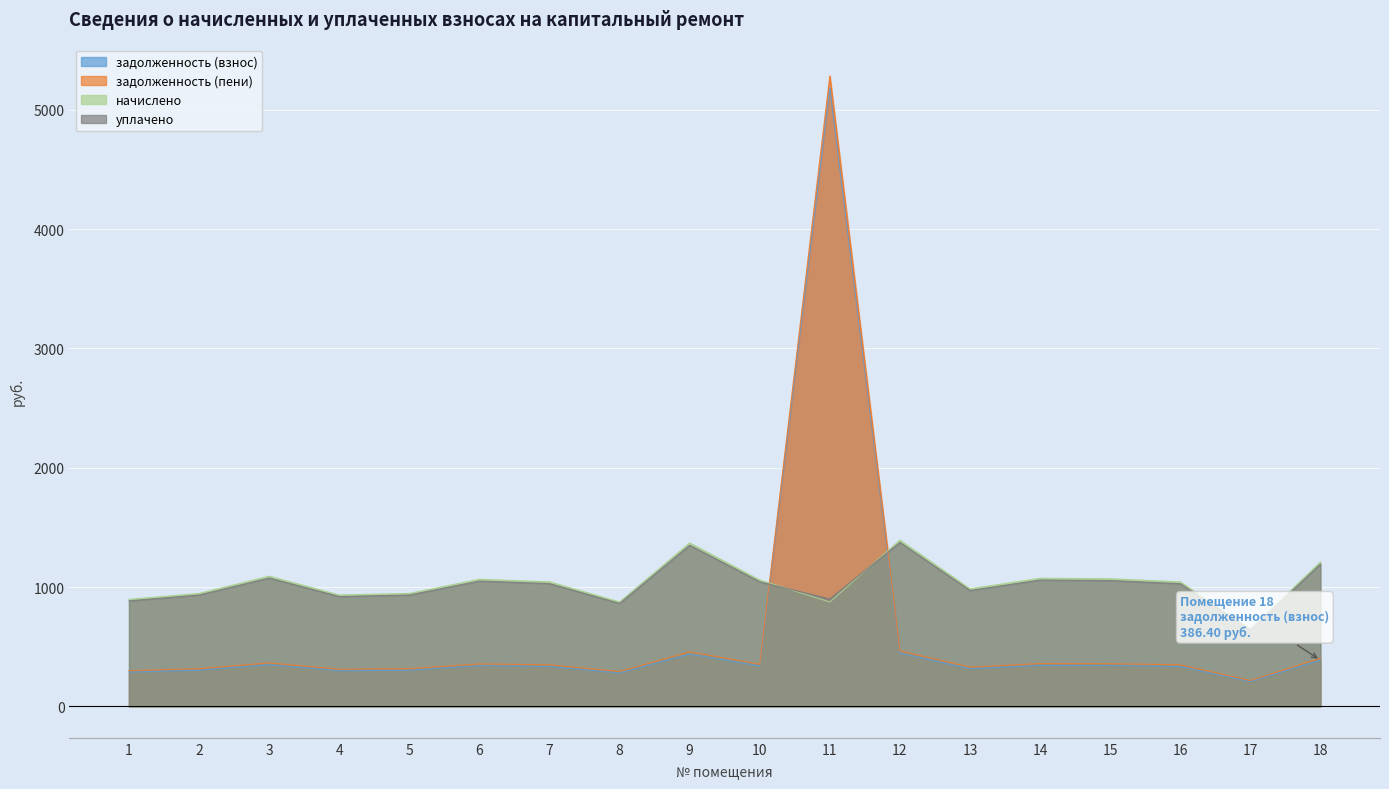

At which label does задолженность (взнос) first exceed 338?

3